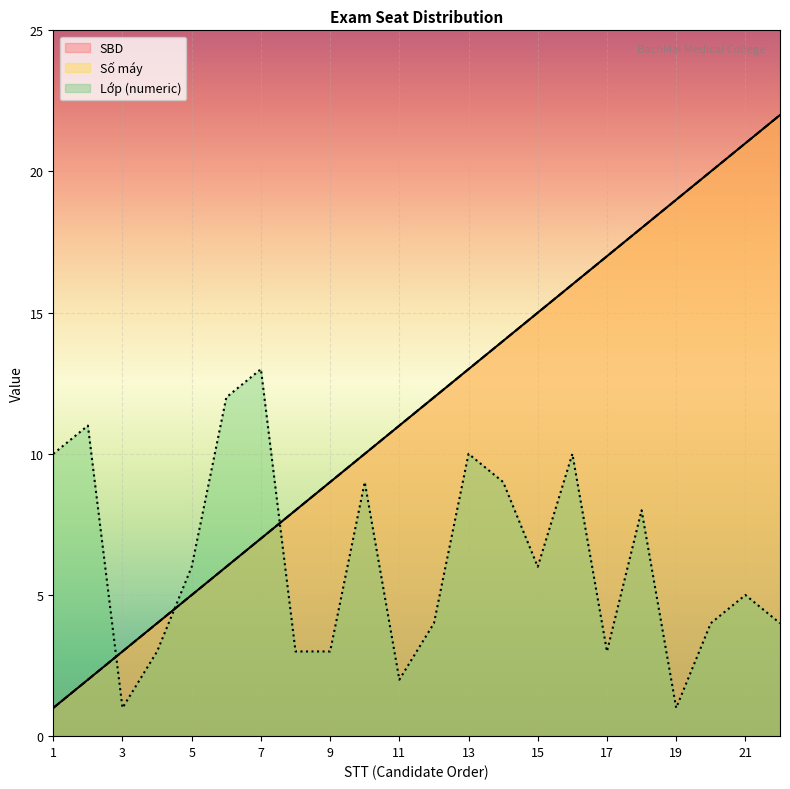

Where does the Lớp series first go above 6?

1